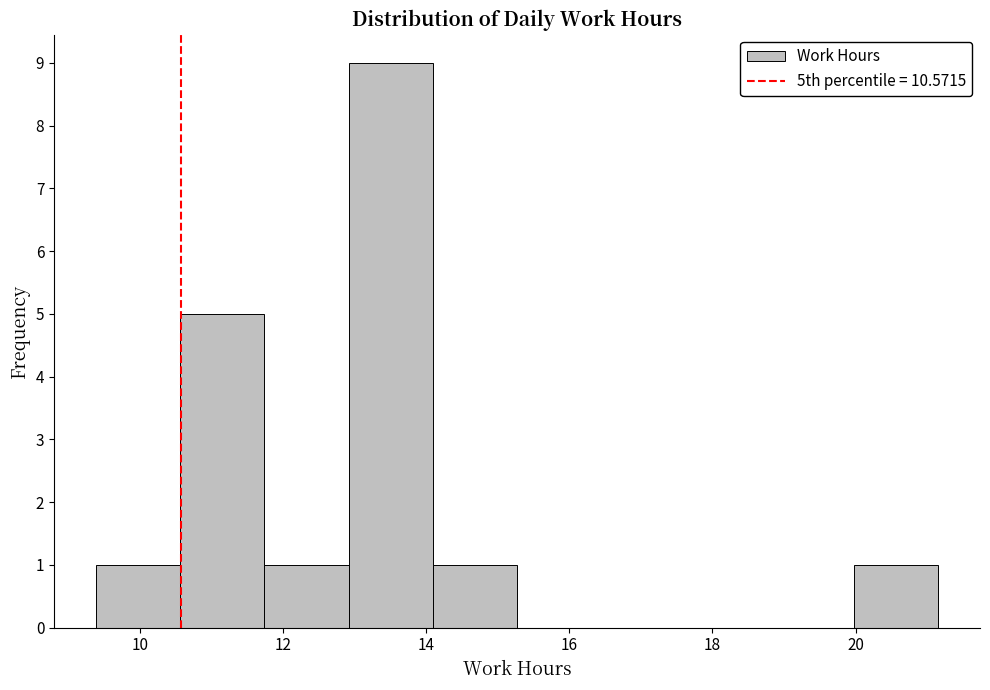

Reading left to right, transcribe this chart: for each bar, give the range it covers on the x-axis and its height. Neither the bar edges nor the heights are printed on the chart, so give them approximately, as read against the axes.

9.4 to 10.6: 1
10.6 to 11.8: 5
11.8 to 13.0: 1
13.0 to 14.0: 9
14.0 to 15.2: 1
15.2 to 16.4: 0
16.4 to 17.6: 0
17.6 to 18.8: 0
18.8 to 20.0: 0
20.0 to 21.2: 1